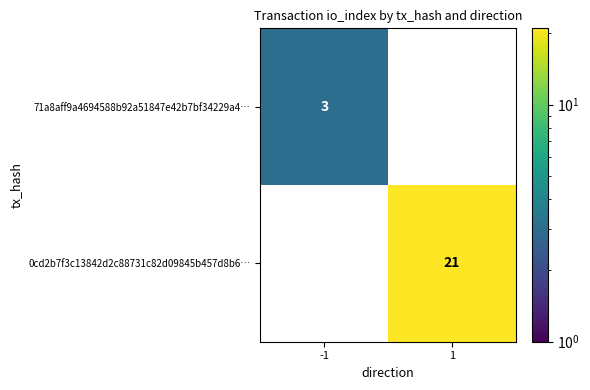

Is it true that 71a8aff9a4694588b92a51847e42b7bf34229a4… equals 4 at -1?

False